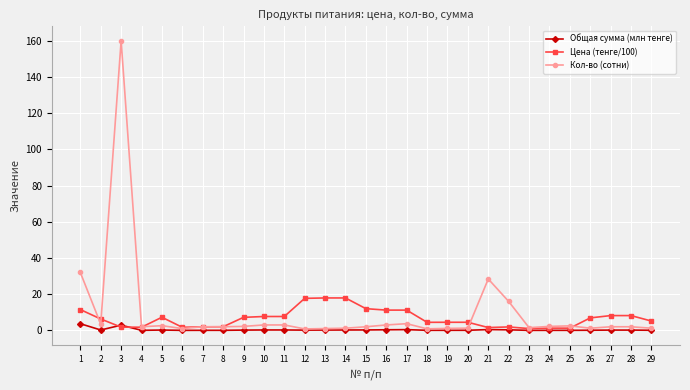

Which series has the largest range (max minus min)?

Кол-во (сотни)